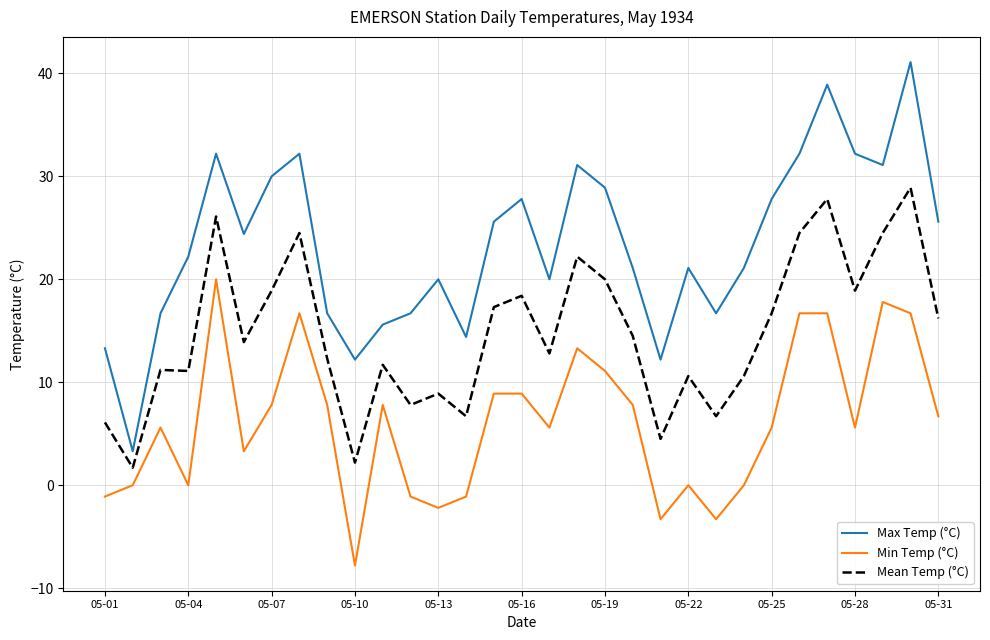

What is the minimum value shown in the chart?

-7.8